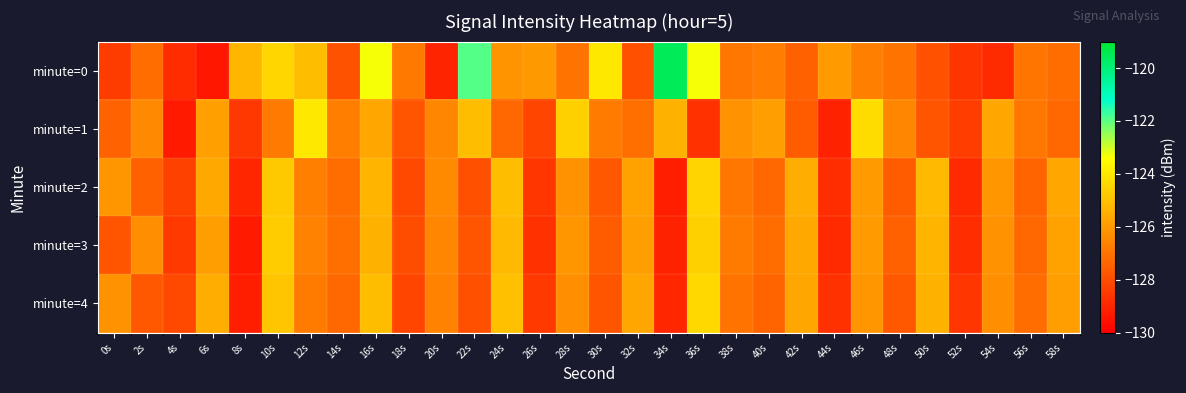

Reading left to right, what are all the values shown in this chart?

minute=0: 0s=-128.4	2s=-127.2	4s=-128.8	6s=-129.4	8s=-125.3	10s=-124.5	12s=-125.1	14s=-127.9	16s=-123.3	18s=-126.9	20s=-129.0	22s=-121.9	24s=-126.2	26s=-126.0	28s=-127.0	30s=-124.0	32s=-127.9	34s=-119.5	36s=-123.3	38s=-126.9	40s=-126.7	42s=-127.5	44s=-126.0	46s=-126.7	48s=-127.0	50s=-127.9	52s=-128.6	54s=-128.9	56s=-127.0	58s=-127.2
minute=1: 0s=-127.4	2s=-126.4	4s=-129.3	6s=-125.9	8s=-128.6	10s=-126.8	12s=-124.0	14s=-126.7	16s=-125.7	18s=-127.8	20s=-126.5	22s=-125.1	24s=-127.3	26s=-128.2	28s=-124.6	30s=-126.8	32s=-127.1	34s=-125.4	36s=-128.7	38s=-126.2	40s=-125.9	42s=-127.6	44s=-129.1	46s=-124.3	48s=-126.5	50s=-127.8	52s=-128.4	54s=-125.7	56s=-126.9	58s=-127.3
minute=2: 0s=-126.1	2s=-127.5	4s=-128.3	6s=-125.6	8s=-129.0	10s=-124.8	12s=-126.7	14s=-127.2	16s=-125.3	18s=-128.1	20s=-126.4	22s=-127.9	24s=-125.1	26s=-128.6	28s=-126.2	30s=-127.7	32s=-125.8	34s=-129.2	36s=-124.5	38s=-126.9	40s=-127.3	42s=-125.5	44s=-128.8	46s=-126.0	48s=-127.6	50s=-125.2	52s=-128.9	54s=-126.1	56s=-127.4	58s=-125.7
minute=3: 0s=-127.8	2s=-126.3	4s=-128.5	6s=-125.9	8s=-129.3	10s=-124.7	12s=-126.6	14s=-127.1	16s=-125.4	18s=-128.0	20s=-126.5	22s=-127.8	24s=-125.2	26s=-128.7	28s=-126.1	30s=-127.6	32s=-125.9	34s=-129.1	36s=-124.6	38s=-126.8	40s=-127.2	42s=-125.6	44s=-128.9	46s=-126.0	48s=-127.5	50s=-125.3	52s=-128.8	54s=-126.2	56s=-127.3	58s=-125.8
minute=4: 0s=-126.2	2s=-127.7	4s=-128.1	6s=-125.5	8s=-129.2	10s=-124.9	12s=-126.8	14s=-127.3	16s=-125.1	18s=-128.2	20s=-126.6	22s=-127.9	24s=-125.0	26s=-128.5	28s=-126.3	30s=-127.8	32s=-125.7	34s=-129.0	36s=-124.4	38s=-127.0	40s=-127.4	42s=-125.7	44s=-128.7	46s=-126.1	48s=-127.7	50s=-125.4	52s=-128.6	54s=-126.3	56s=-127.2	58s=-125.9